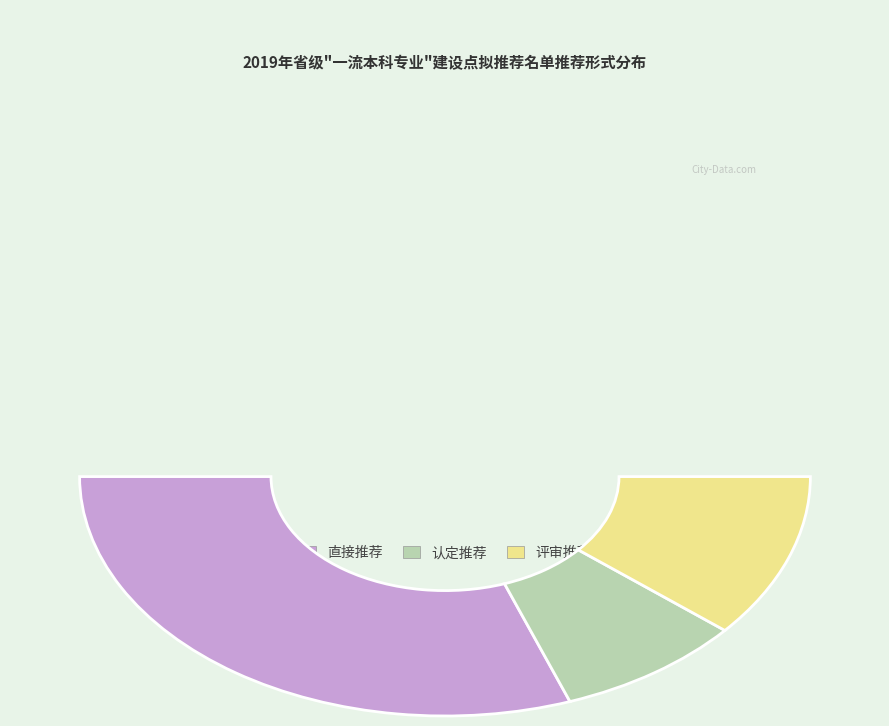

To the nearest percent, what is the combined percentage of 评审推荐 and 直接推荐?

83%